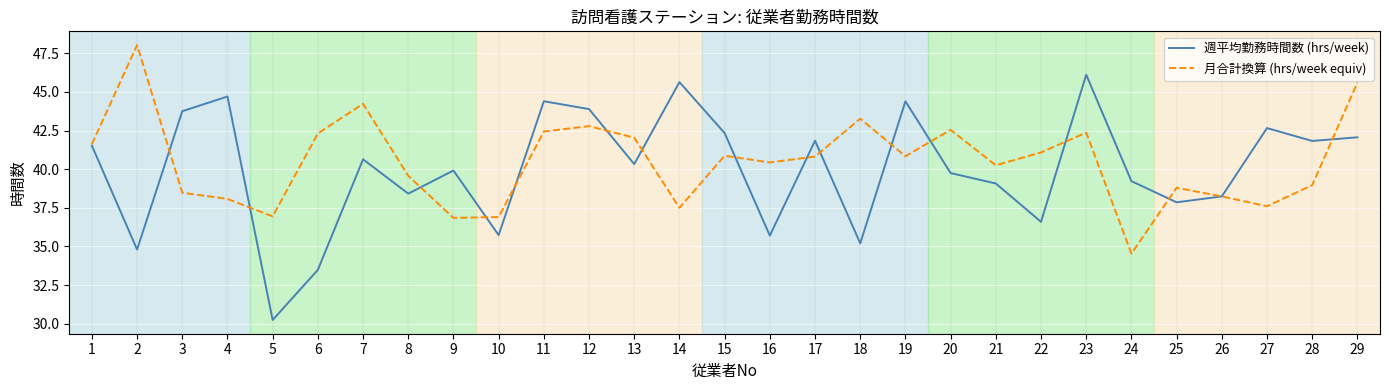

Where is the first local minimum for 週平均勤務時間数 (hrs/week)?

2